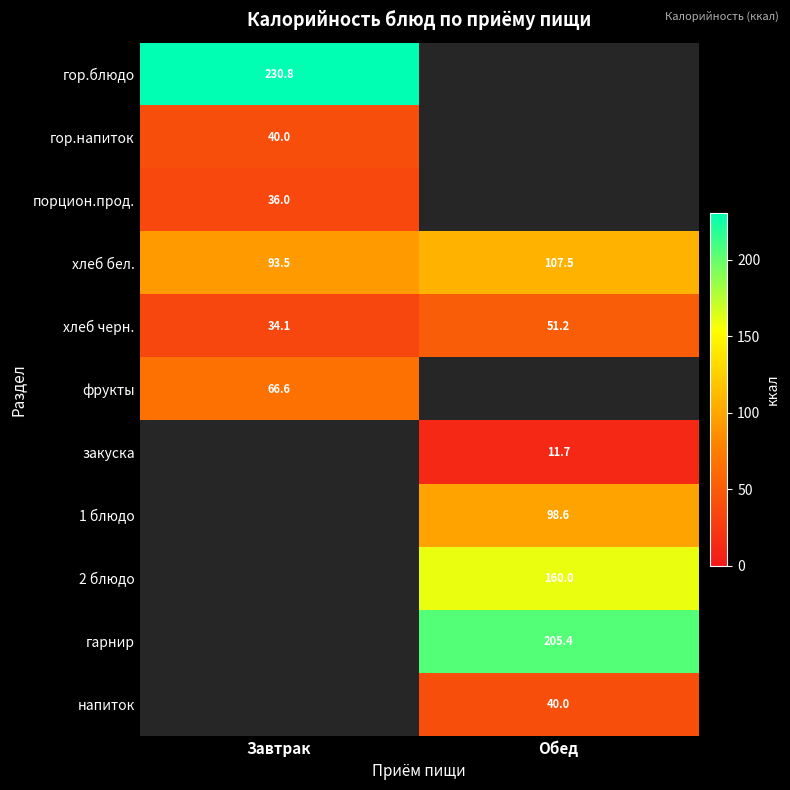

Count the number of categories in the chart.

2